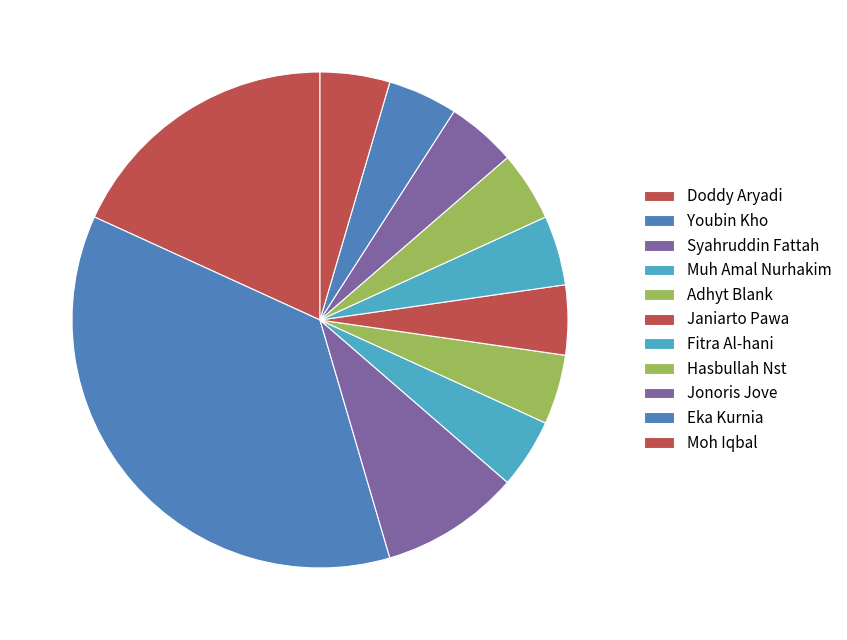

Does Janiarto Pawa account for over 50% of the chart?

No